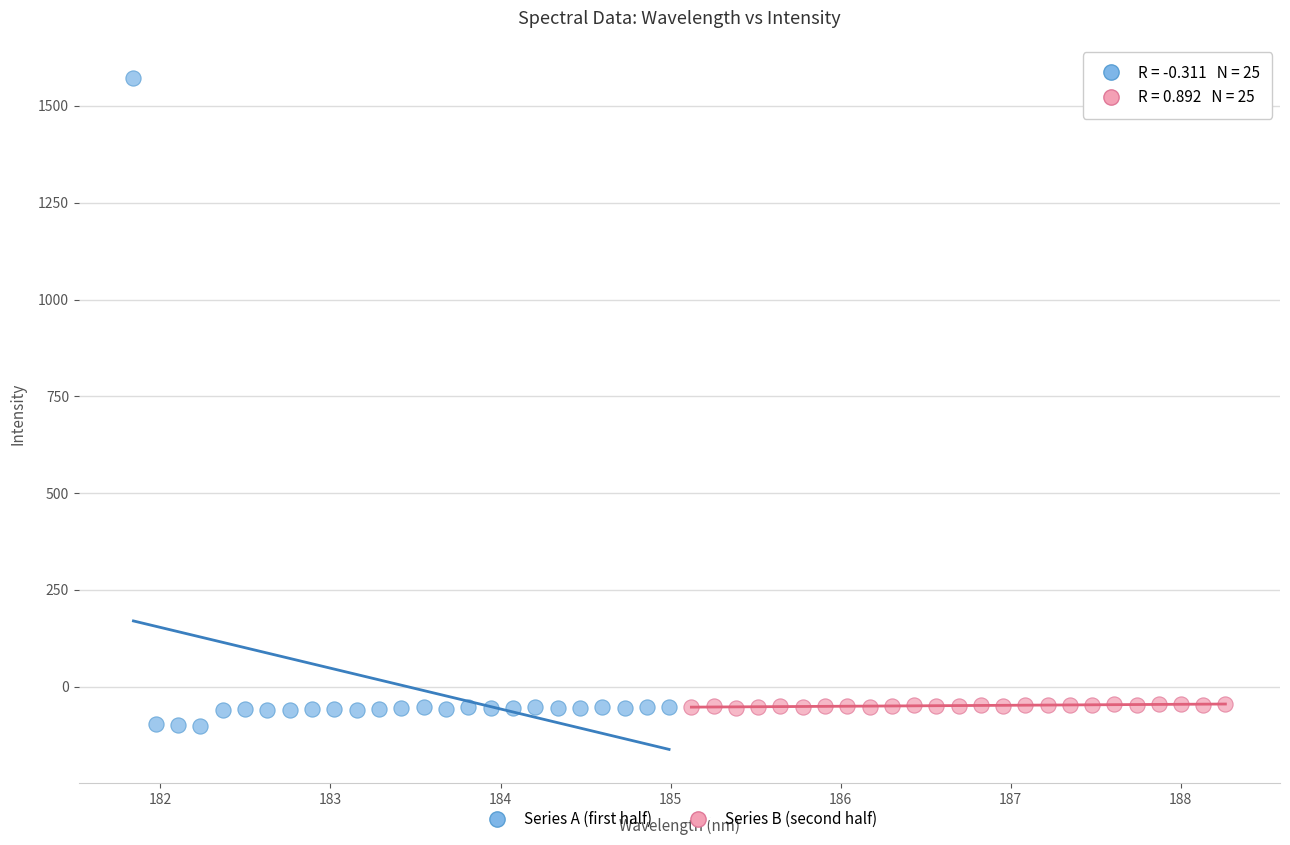

Which series has the largest Y range (max minus min)?

Series A (first half)